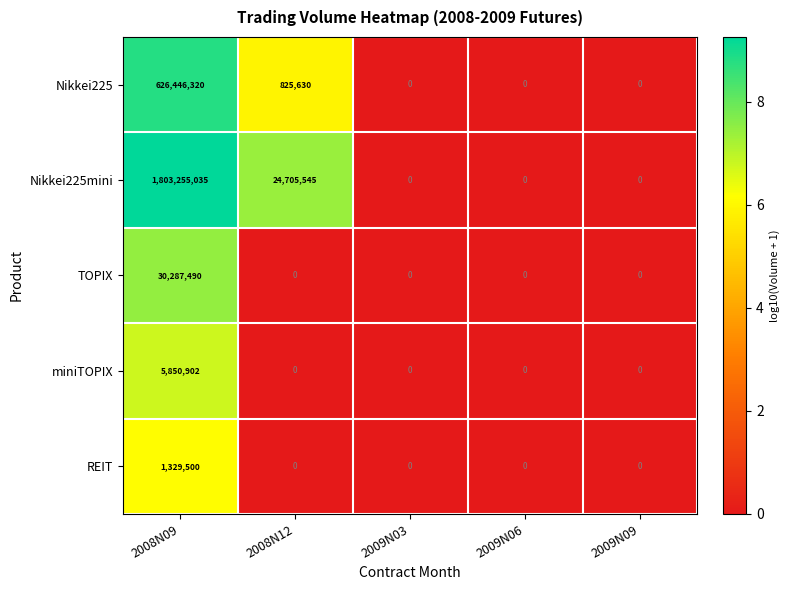

Which series changed the most between 2008N12 and 2009N06?

Nikkei225mini